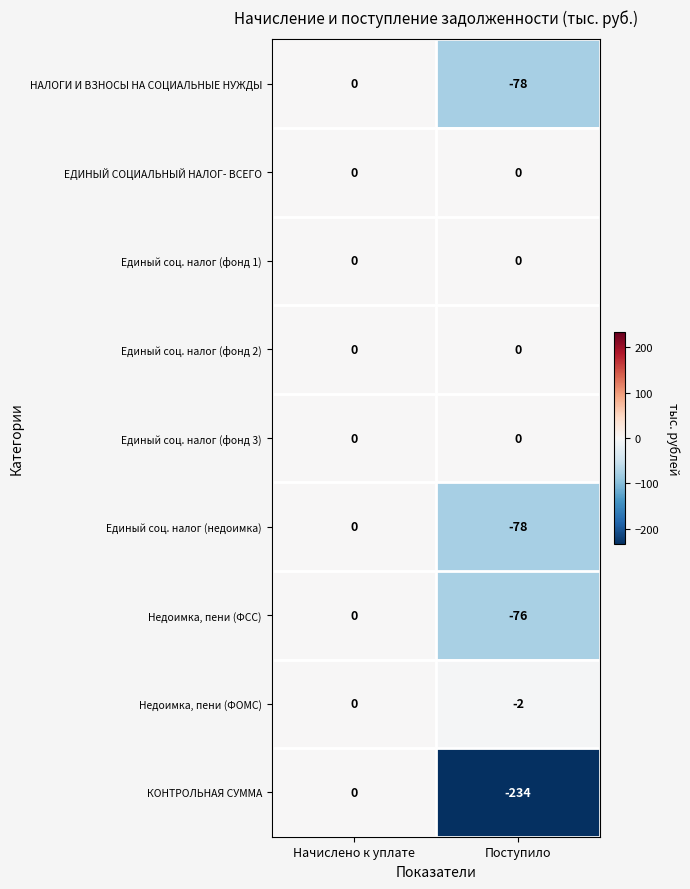

How many distinct data groups are displayed?

9